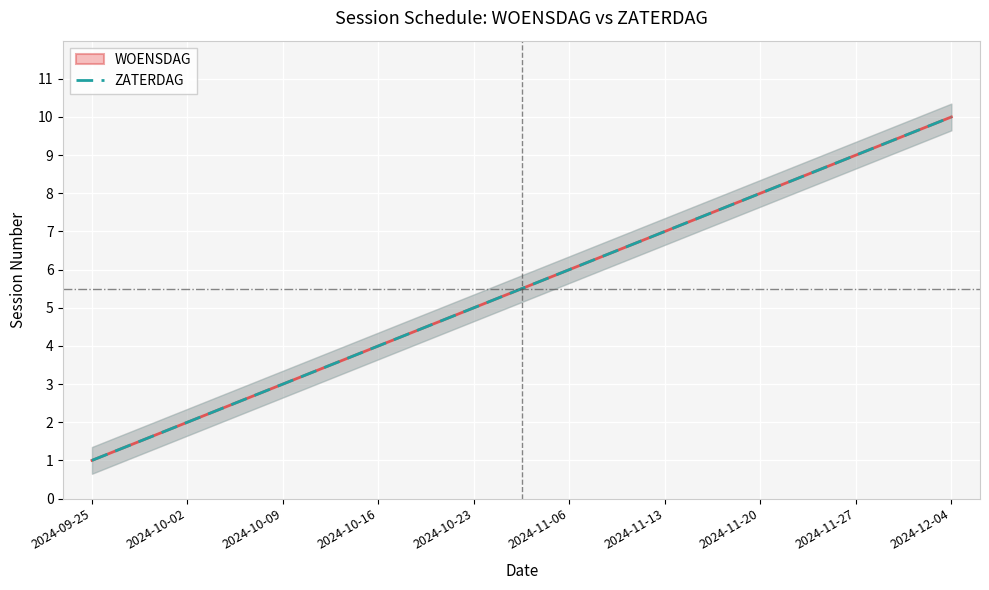

What is the total value across all series at 2024-09-25?

2